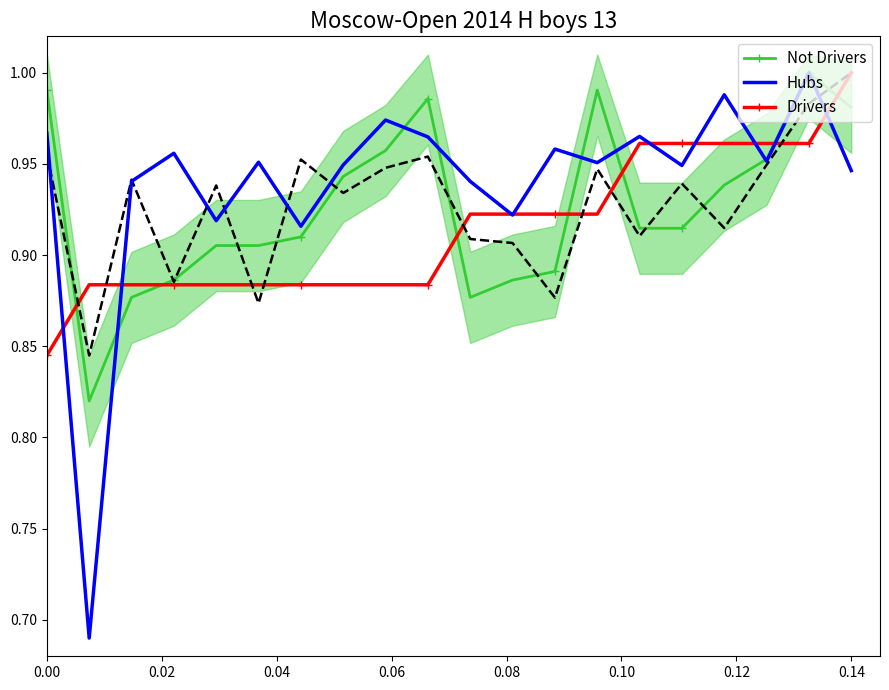

Between which two adjacent categories do Hubs and Drivers first intersect?

0.00 and 0.02